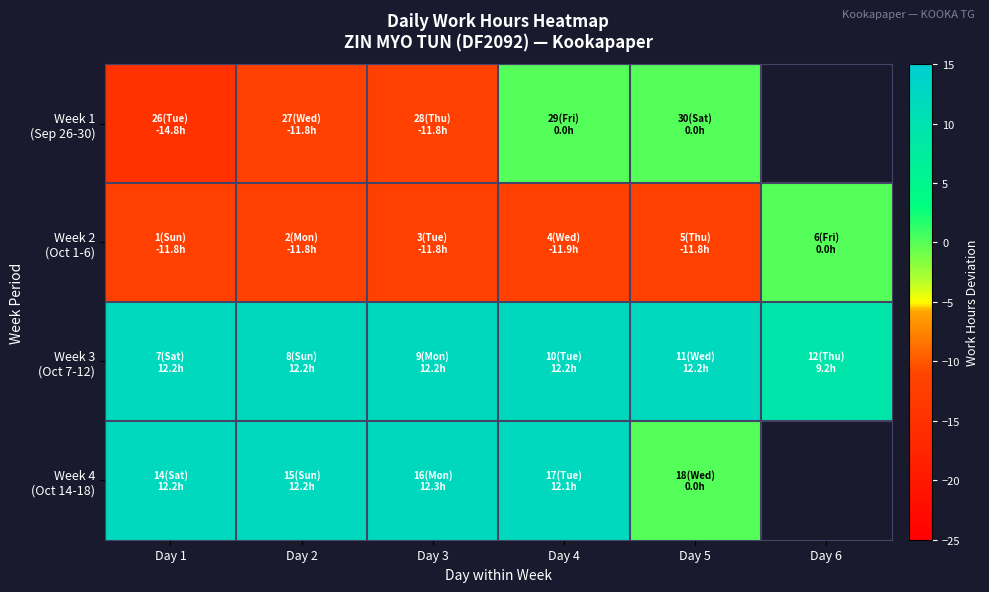

What is the smallest value displayed?

-14.8